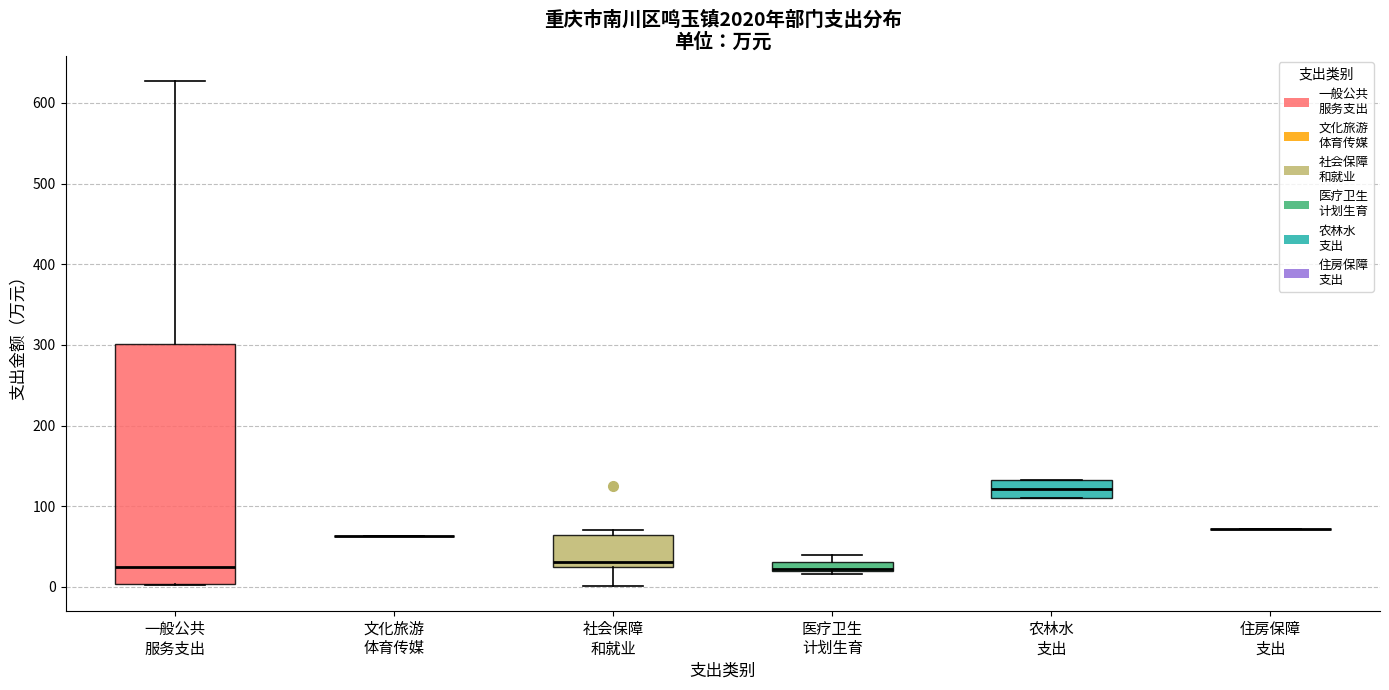

Comparing the boxes themselves (not the whiskers), which one is the tallest?

一般公共 服务支出